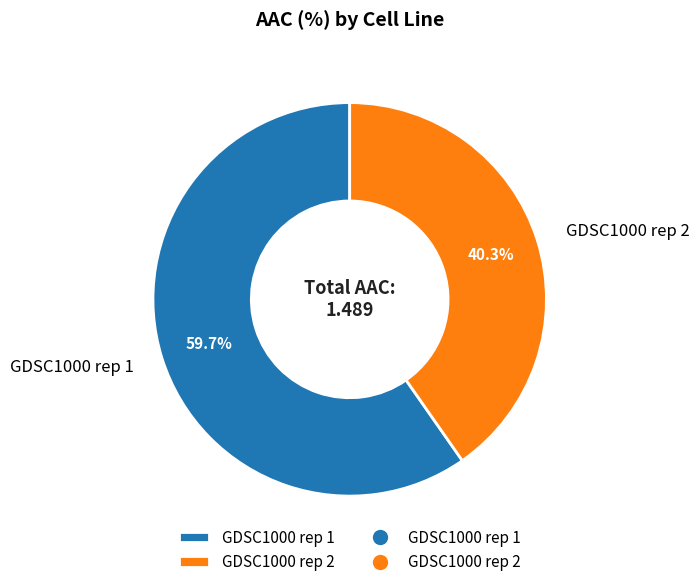

Is GDSC1000 rep 2 the majority of the pie?

No